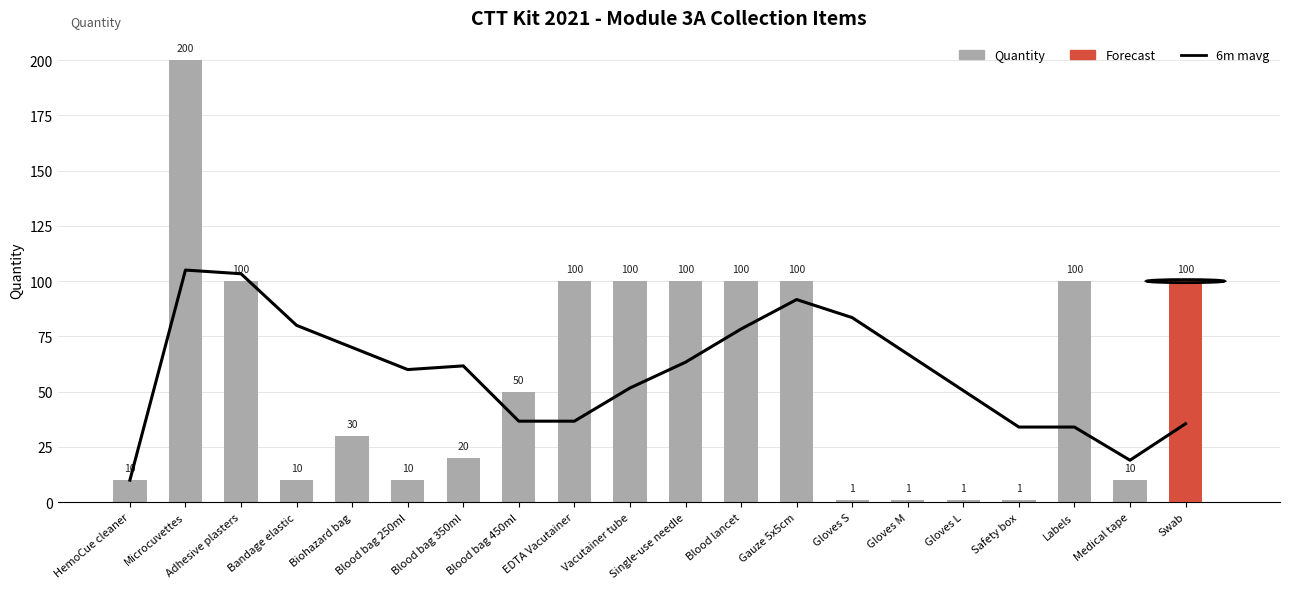

At Adhesive plasters, list the series in order from largest to smallest.

6m mavg, Quantity